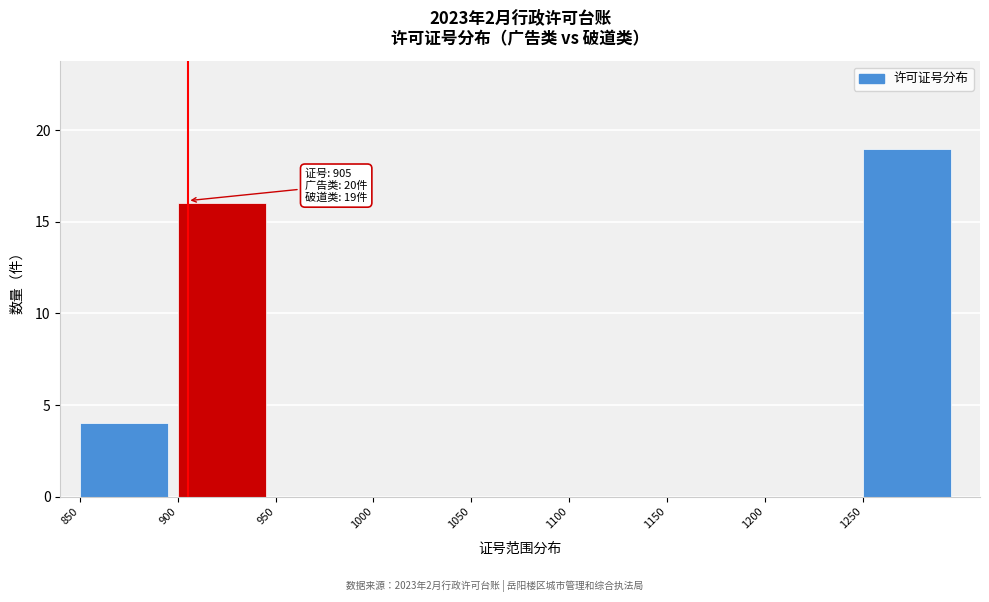

Which range on the x-axis has the tallest bar?

1250 to 1300